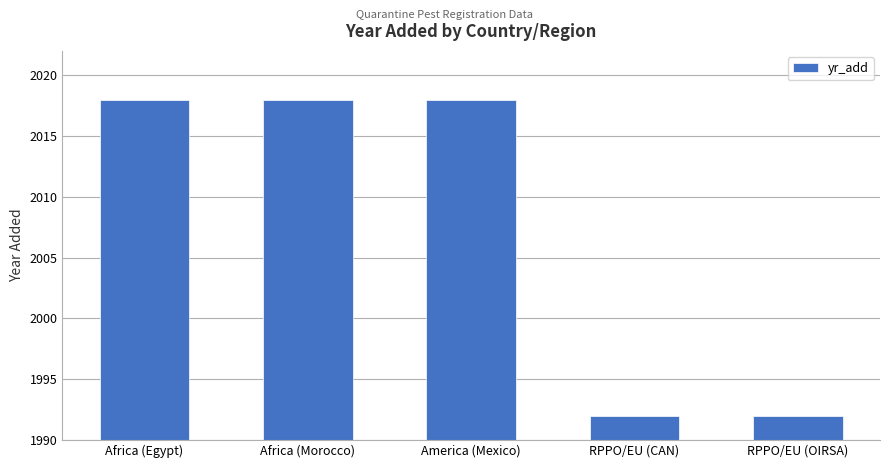

Does the chart contain stacked bars?

No